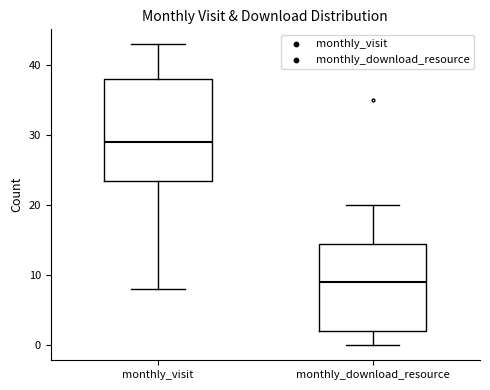

Reading left to right, transcribe this box plot: for each box, give where its median line is, the range the box spans, and where its two whiskers end, as read against the y-axis. The values are not printed on the chart, so give them approximately, as read against the axis.

monthly_visit: median 29, box 24 to 38, whiskers 8 to 43
monthly_download_resource: median 9, box 2 to 15, whiskers 0 to 20